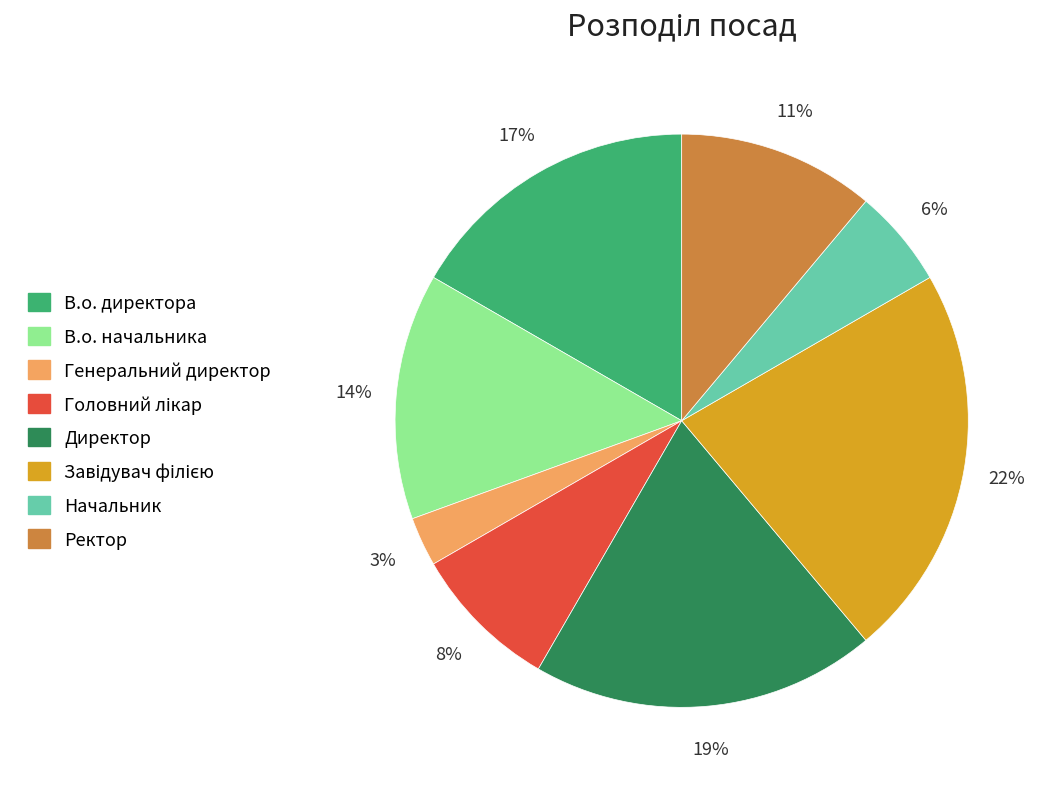

How many segments does this pie chart have?

8